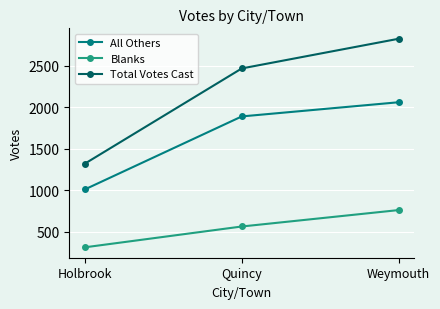

The Total Votes Cast series shows 2345 at Holbrook. True or false?

False